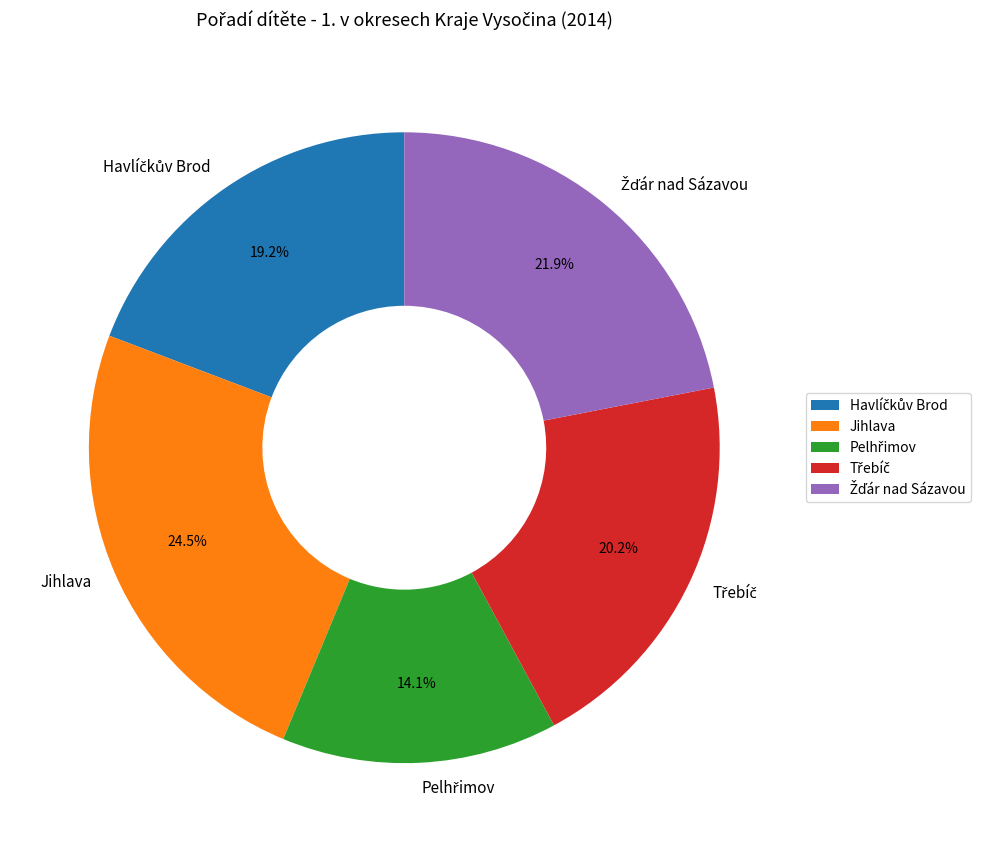

Which slice is the largest?

Jihlava